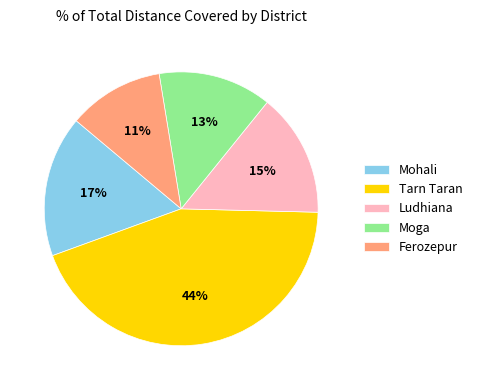

Which slice is the smallest?

Ferozepur